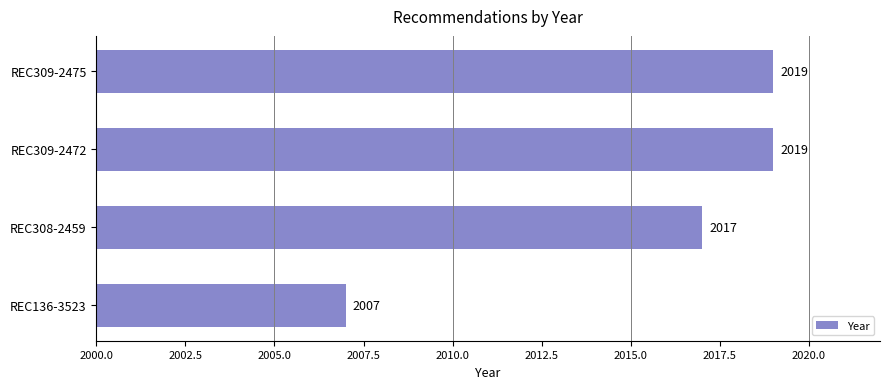

Where is the data nearest to the value 2013?

REC308-2459